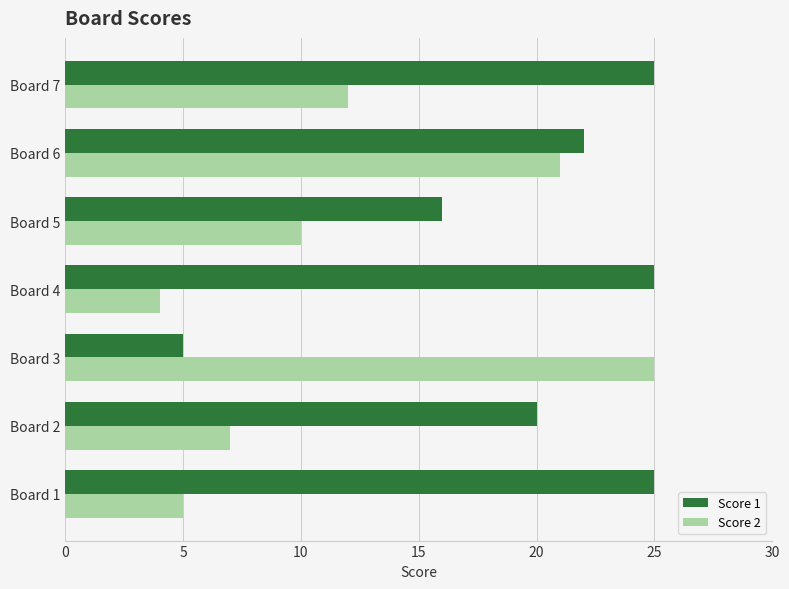

True or false: Score 1 has a value of 26 at Board 5.

False